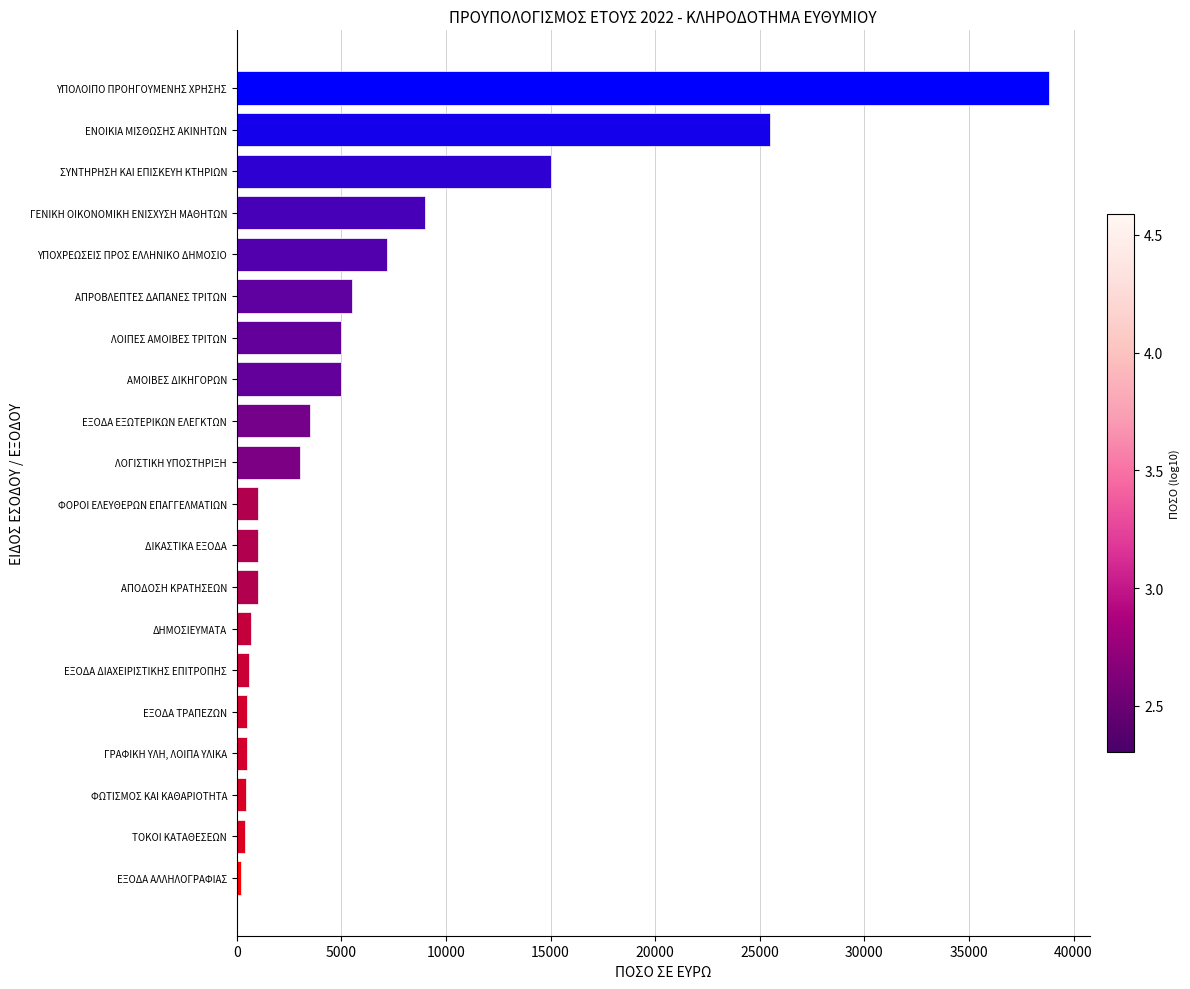

True or false: the data shows 2030.2 at ΕΞΟΔΑ ΕΞΩΤΕΡΙΚΩΝ ΕΛΕΓΚΤΩΝ.

False